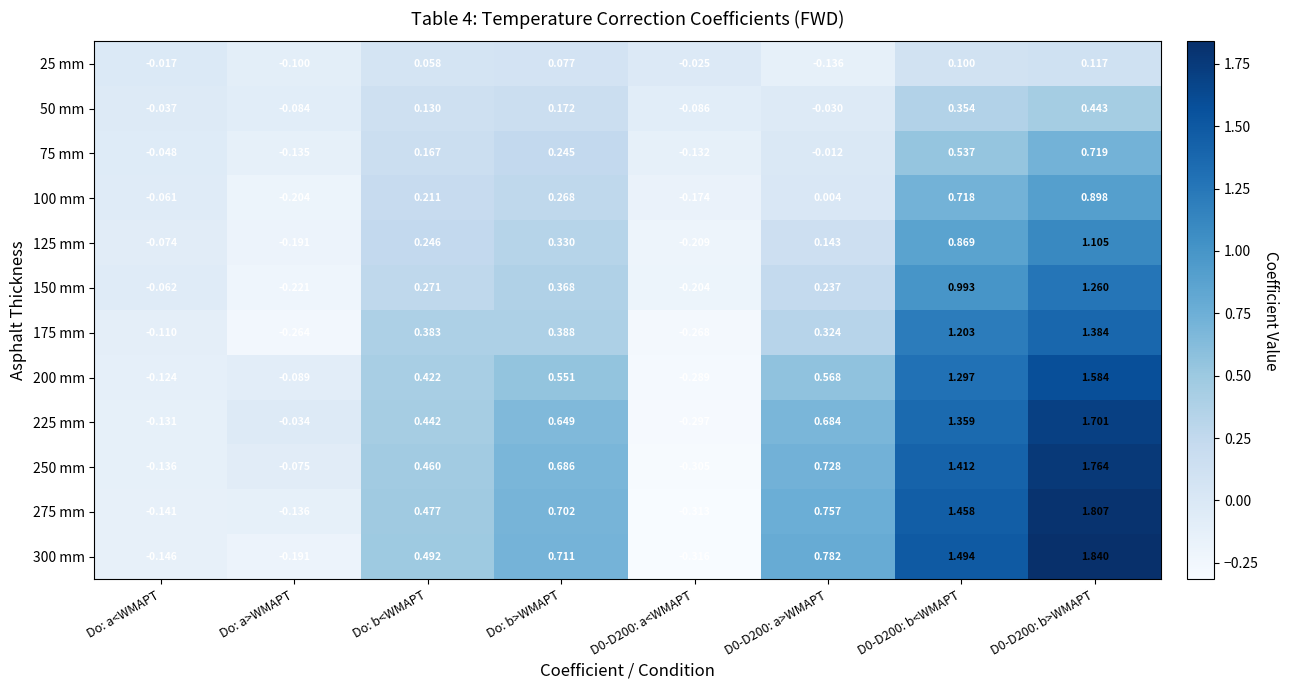

Is the value of 200 mm at D0-D200: b<WMAPT greater than the value of 25 mm at Do: a>WMAPT?

Yes